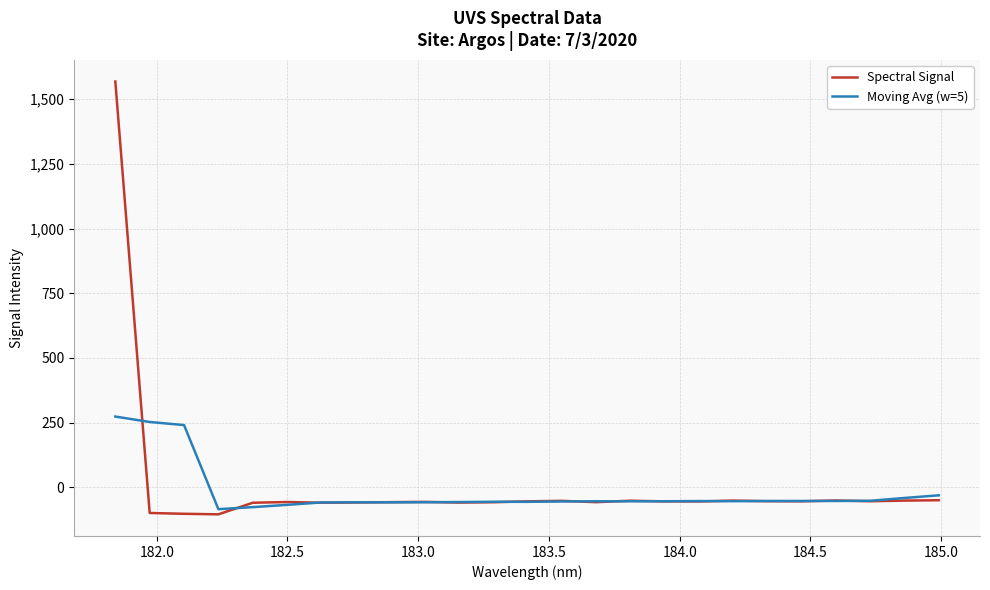

What is the difference between the second highest and second lowest values in the Spectral Signal series?

52.5